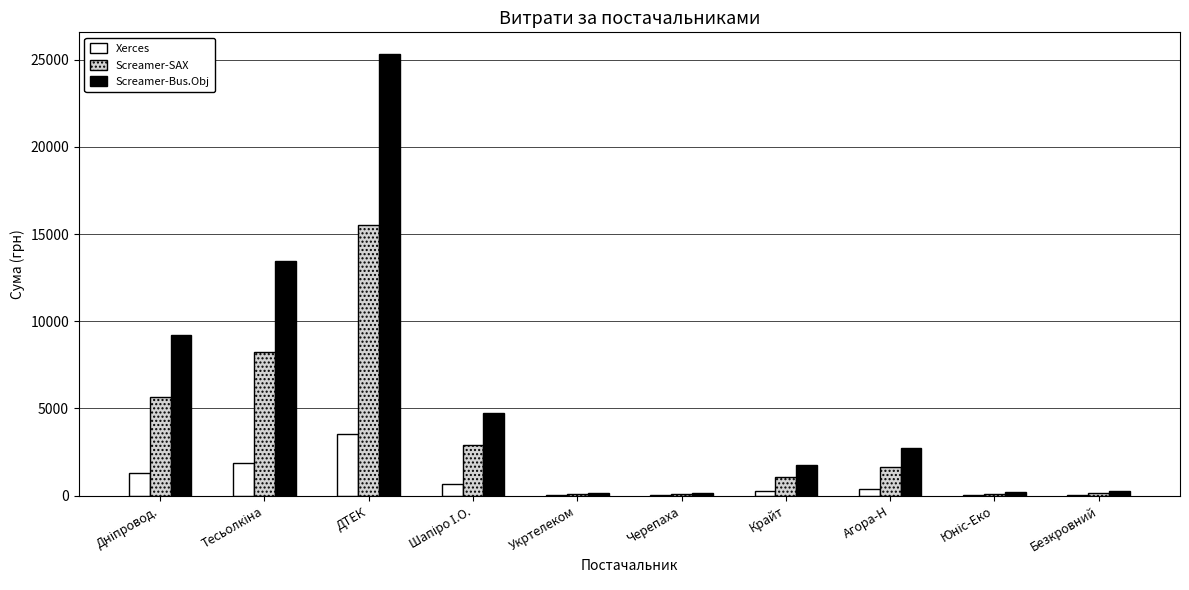

What is the average value of the Screamer-SAX series?

3559.6